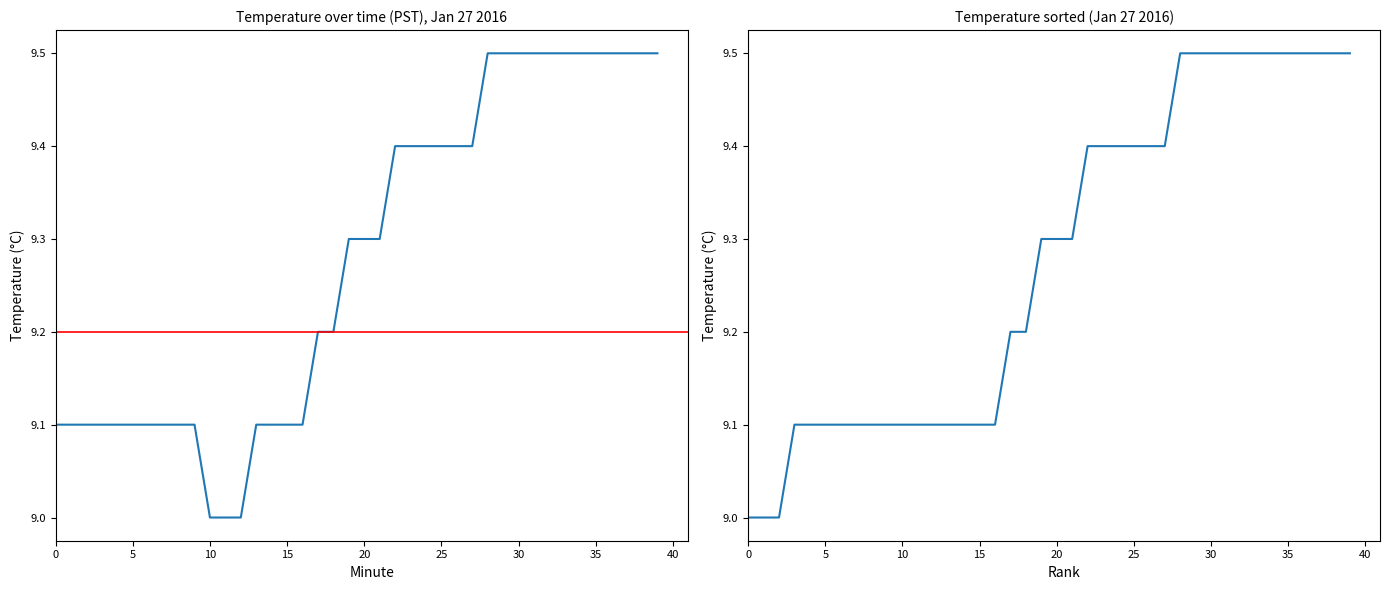

The value of Temperature (PST) sorted at 18 is 9.2. True or false?

True